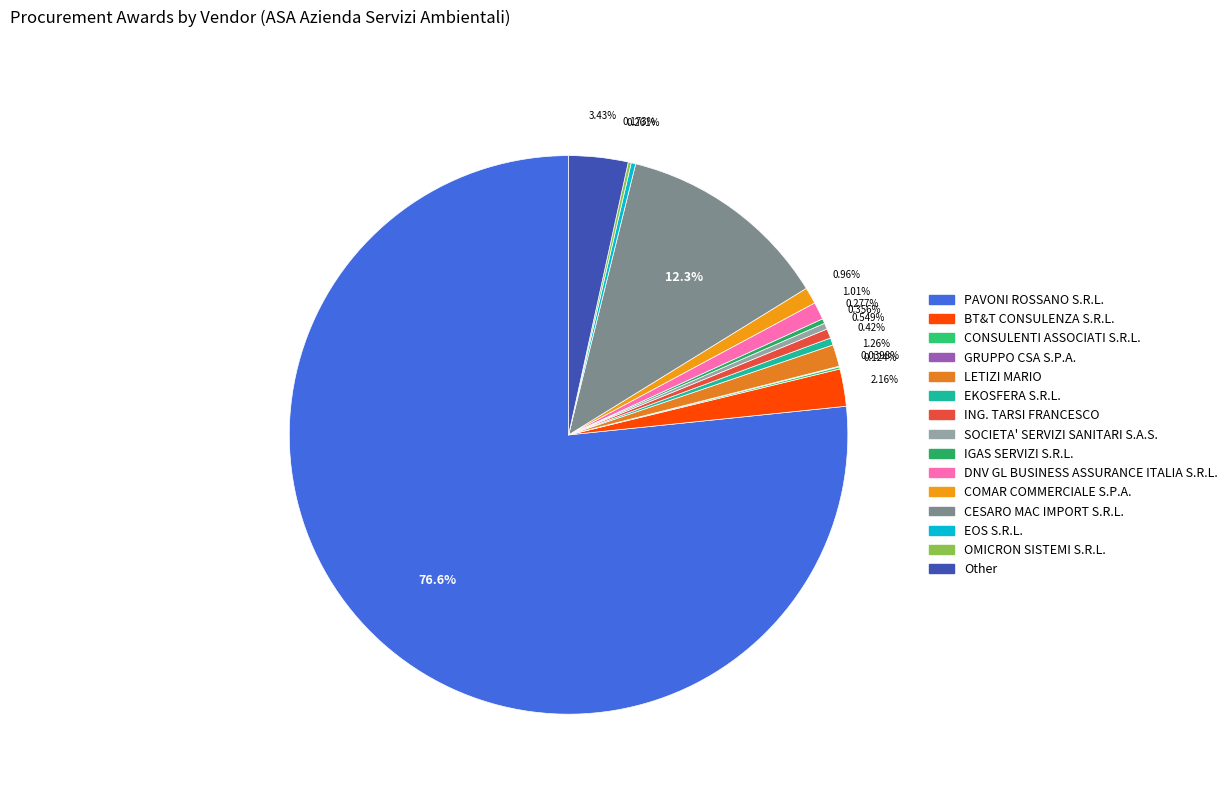

To the nearest percent, what is the average slice percentage?

7%